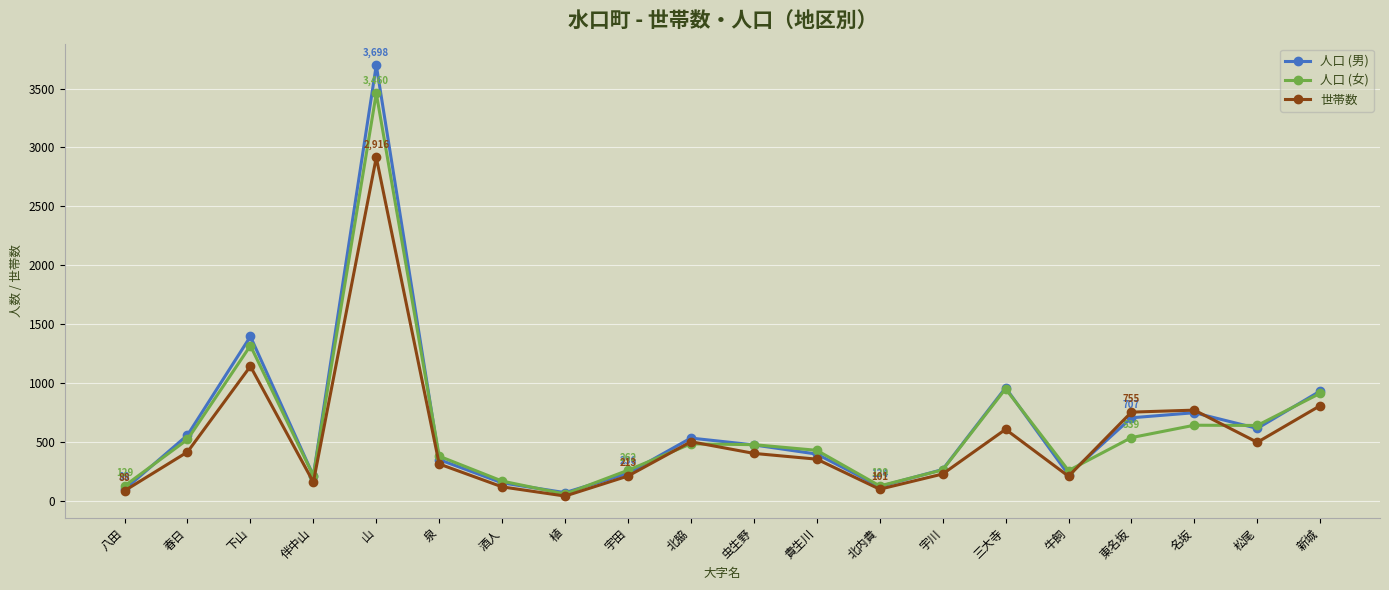

What is the label of the 8th point from the left?

植